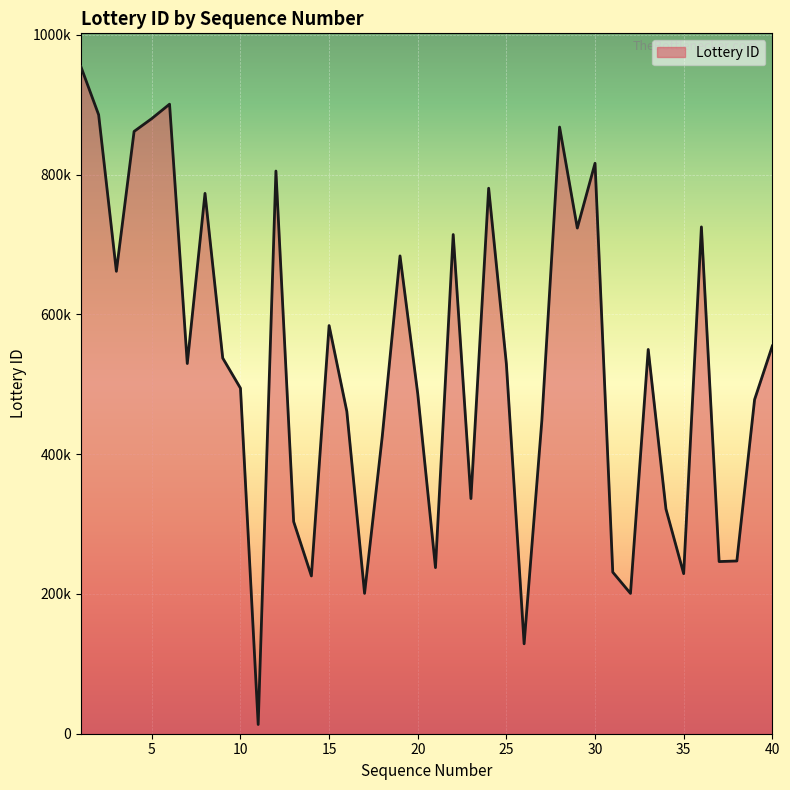

Rank the categories by value from highest to lowest.

1, 6, 2, 5, 28, 4, 30, 12, 24, 8, 36, 29, 22, 19, 3, 15, 40, 33, 9, 7, 25, 10, 20, 39, 16, 27, 18, 23, 34, 13, 38, 37, 21, 31, 35, 14, 17, 32, 26, 11